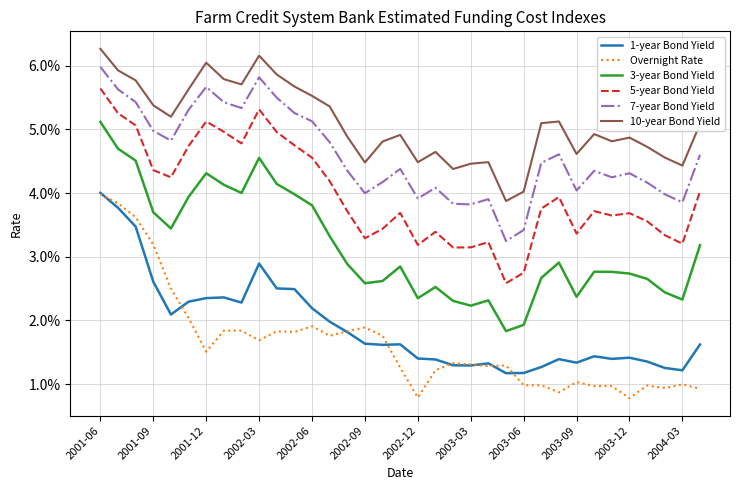

Is this an area chart (filled region under the line)?

No